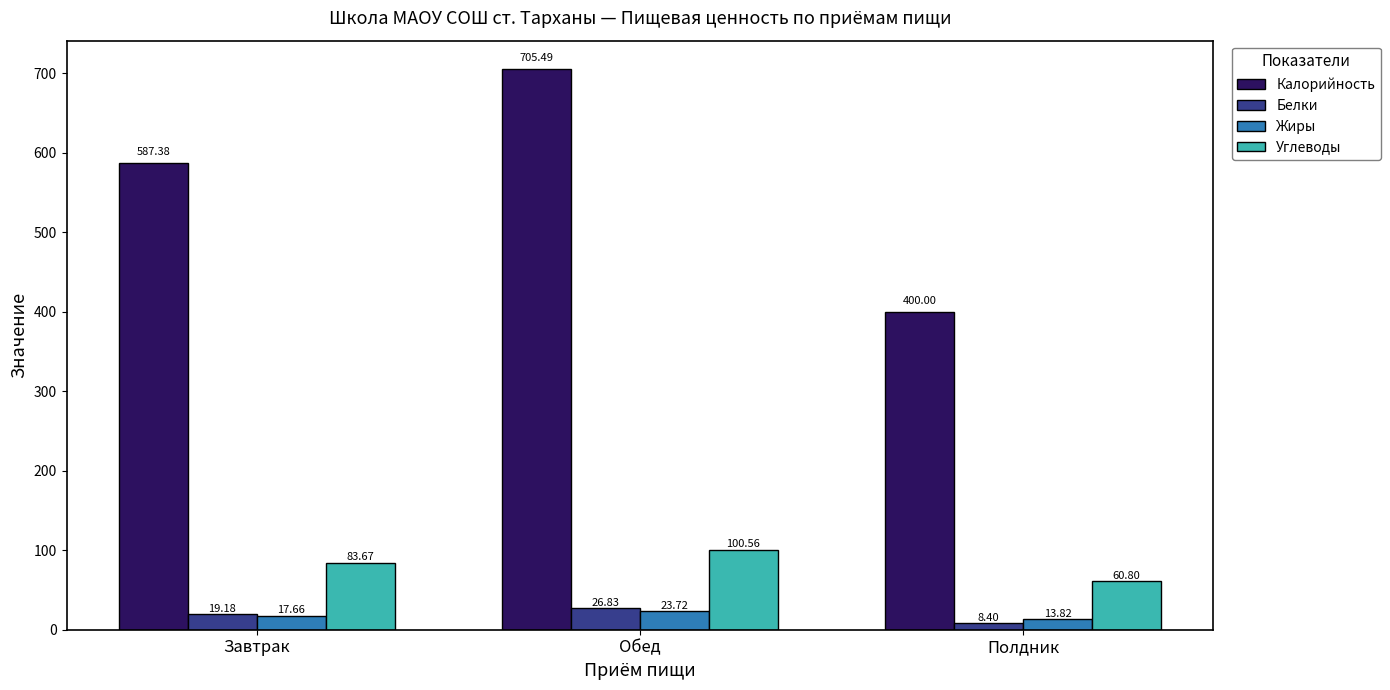

Reading left to right, extract all data points from this chart.

Калорийность: 587.4	705.5	400.0
Белки: 19.2	26.8	8.4
Жиры: 17.7	23.7	13.8
Углеводы: 83.7	100.6	60.8